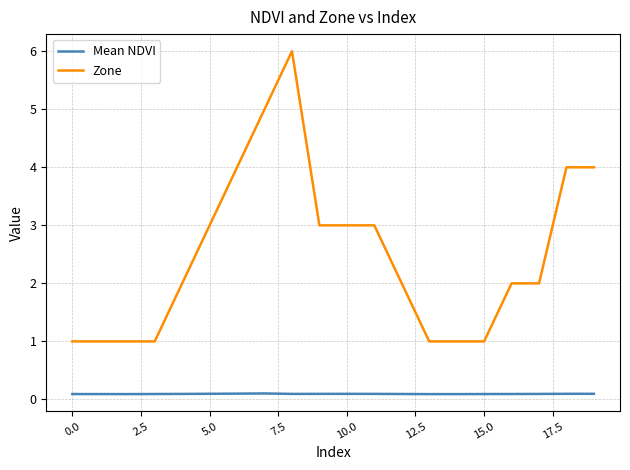

List the series in order of their peak value, highest first.

Zone, Mean NDVI